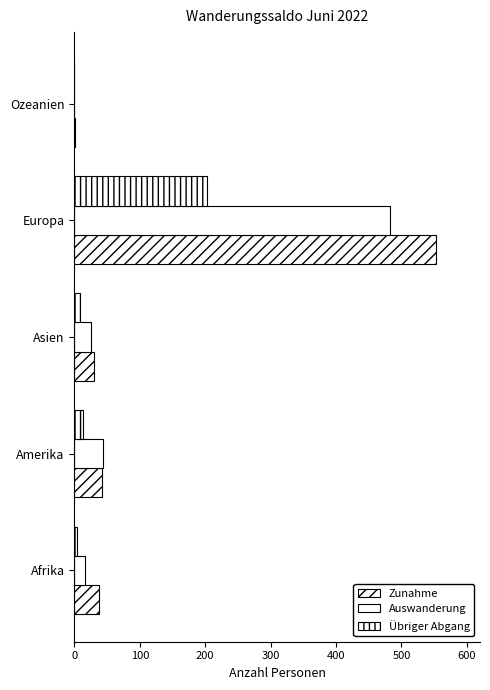

Count the number of data series in this chart.

3